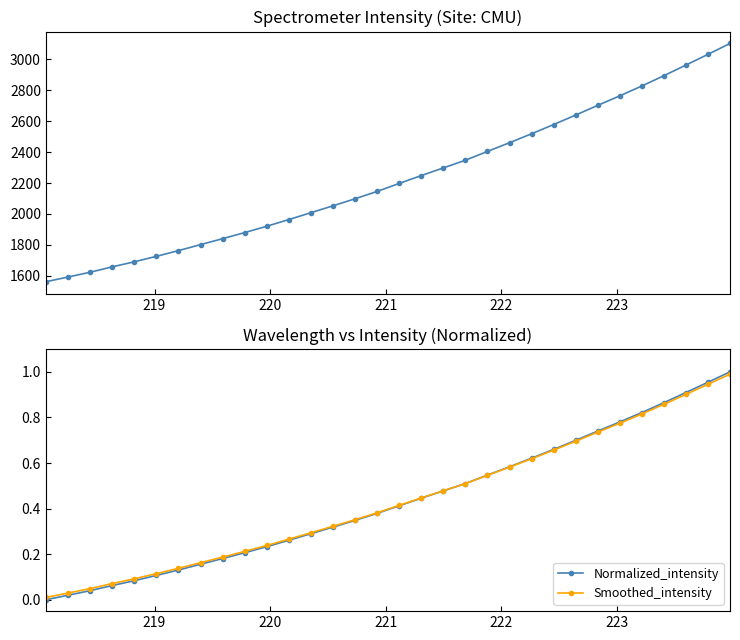

Does the chart display data point markers on the line(s)?

Yes